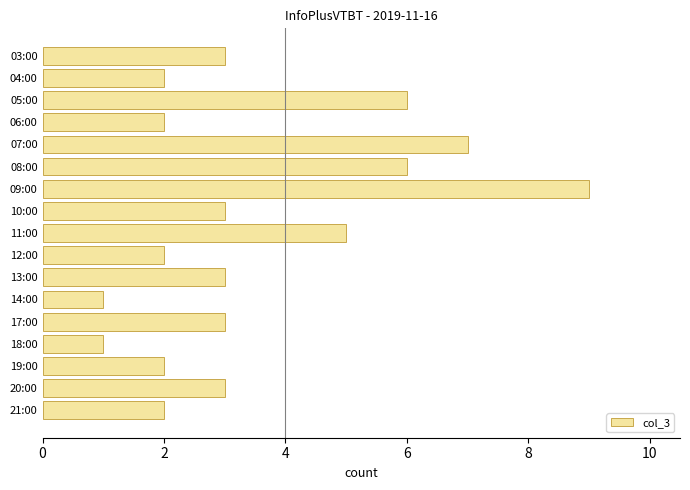

What is the average value?

4